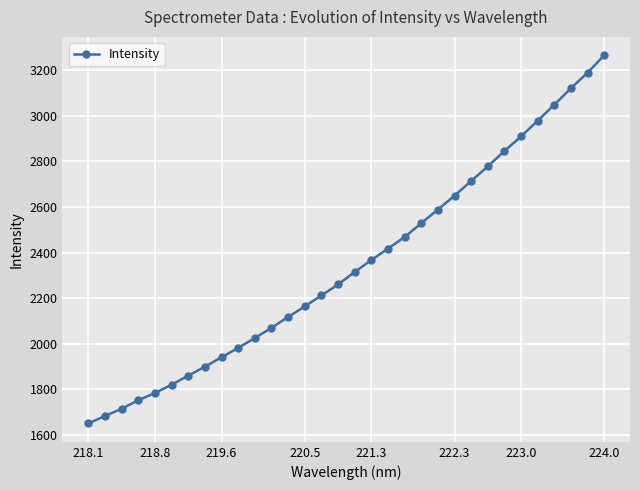

What is the difference between the second highest and minimum values?

1537.6